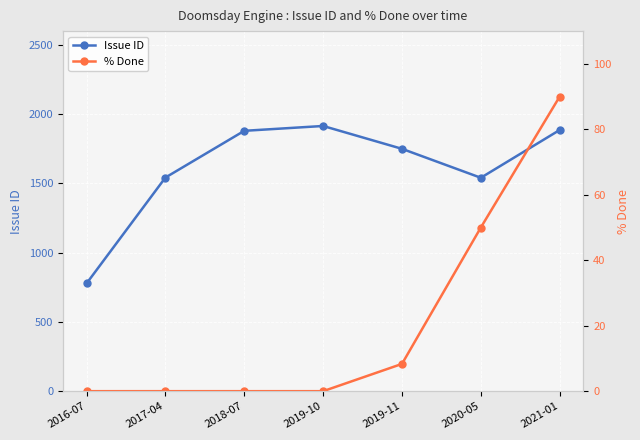

Where is the first local maximum for Issue ID?

2019-10